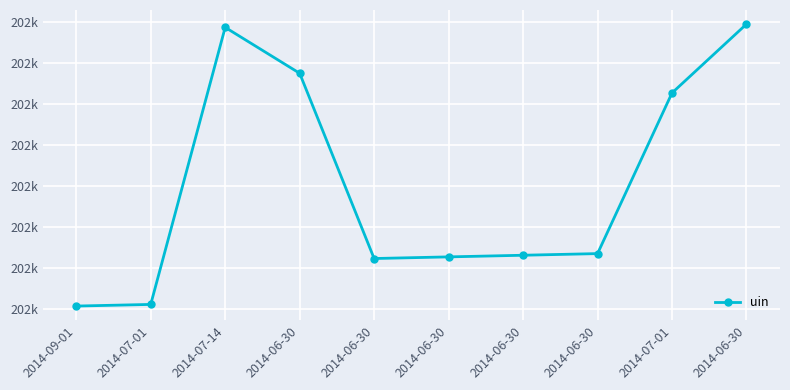

Reading right to left, list all the values displayed in this chart.

202149	202107	202009	202008	202007	202006	202119	202147	201978	201977